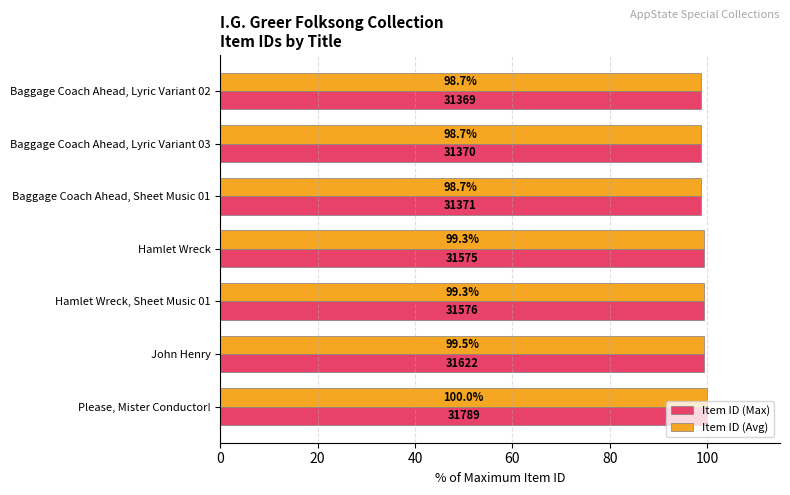

Read the Item ID (Max) value at Hamlet Wreck, Sheet Music 01.

99.3